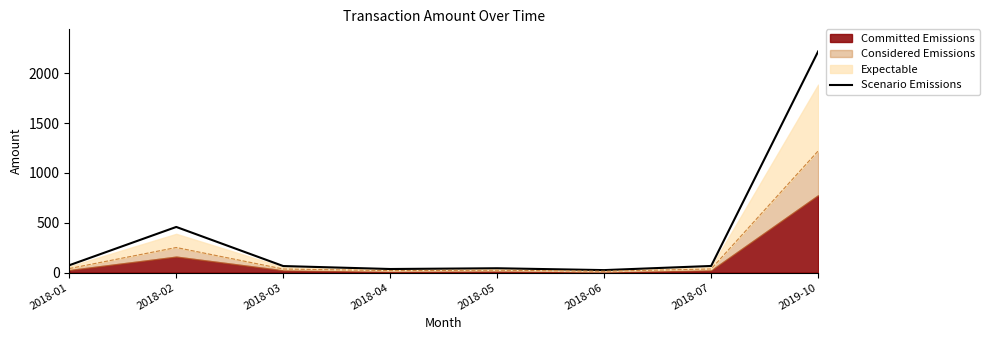

Reading left to right, transcribe all the data shown in this chart.

2018-01=74.1	2018-02=458.4	2018-03=65.9	2018-04=36.3	2018-05=43.9	2018-06=25.3	2018-07=66.9	2019-10=2220.0